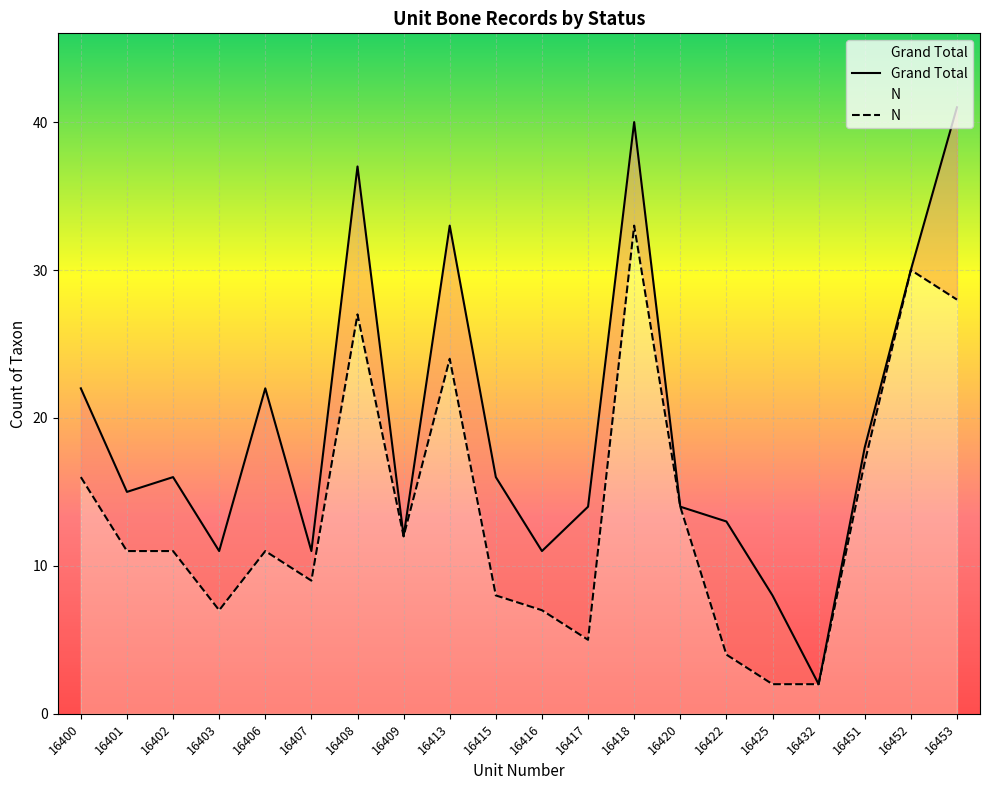

Where is the first local maximum for Grand Total?

16402